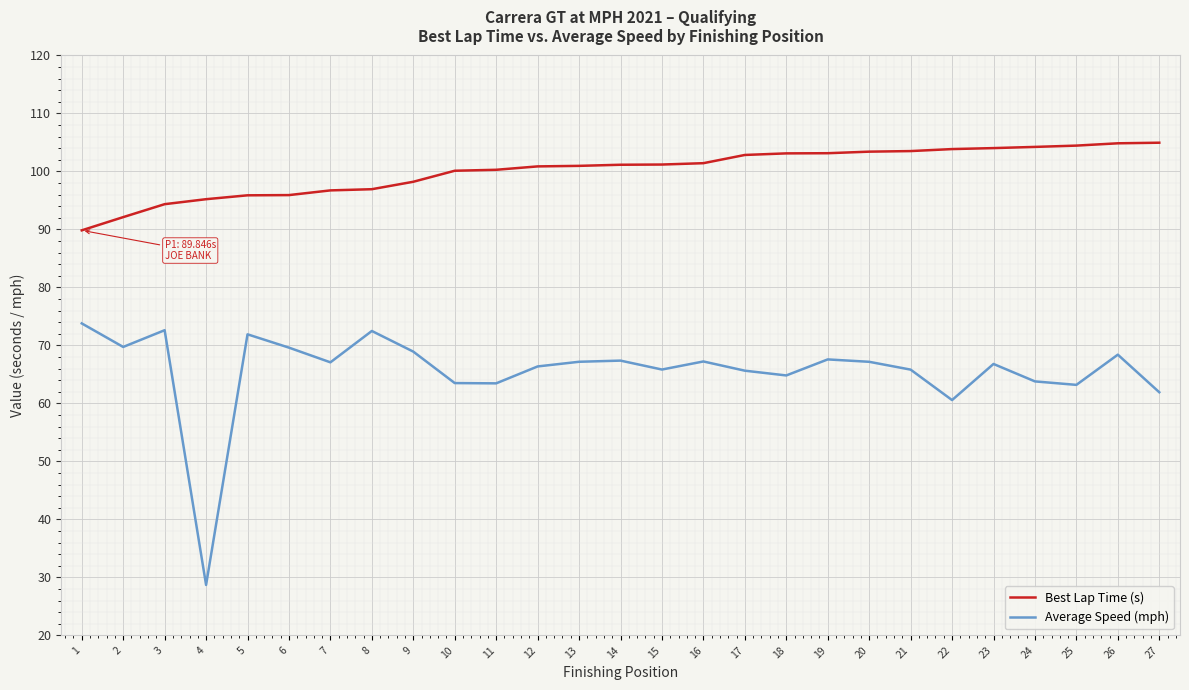

Which series has the largest range (max minus min)?

Average Speed (mph)